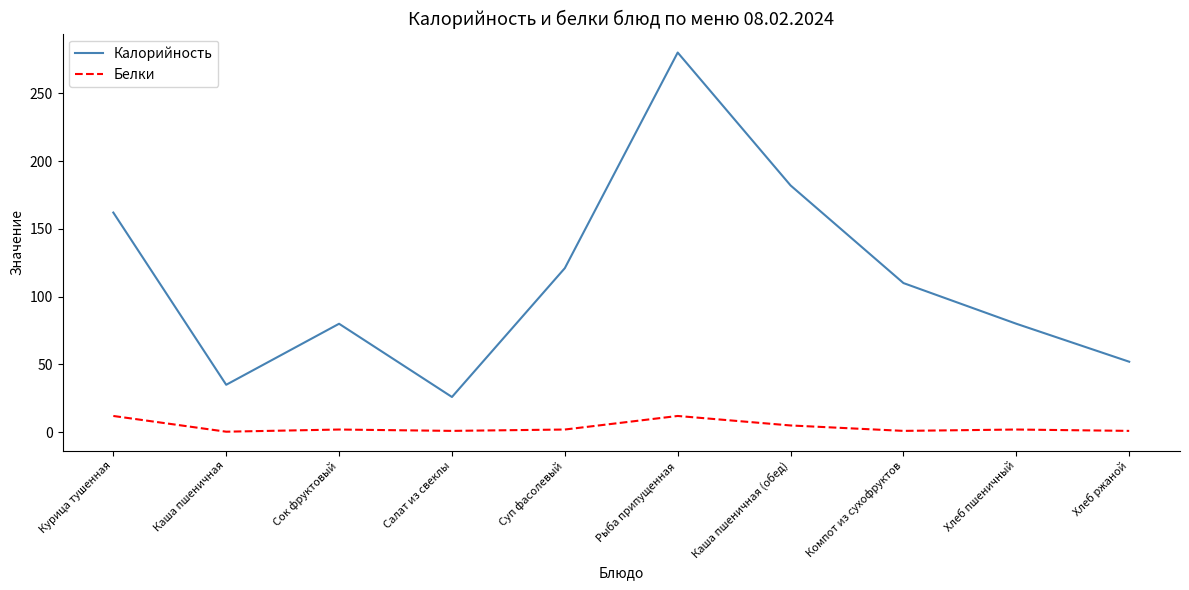

At which label does Калорийность first exceed 110?

Курица тушенная